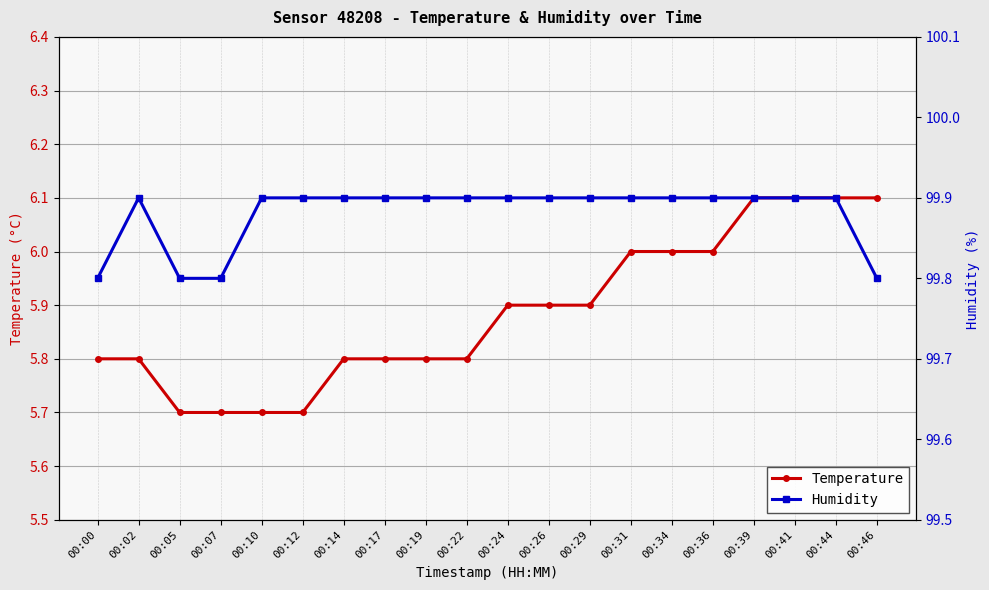

True or false: Temperature and Humidity intersect in this chart.

False